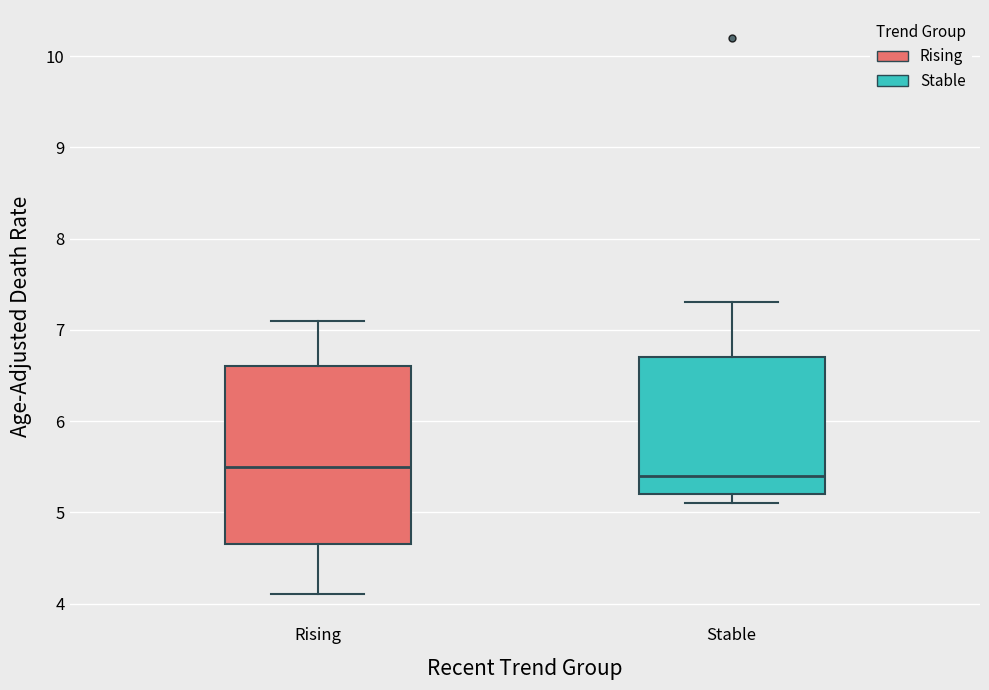

Where does the lower whisker of the box for Rising end on the y-axis? The values are not printed on the chart, so give them approximately, as read against the axis.

4.1